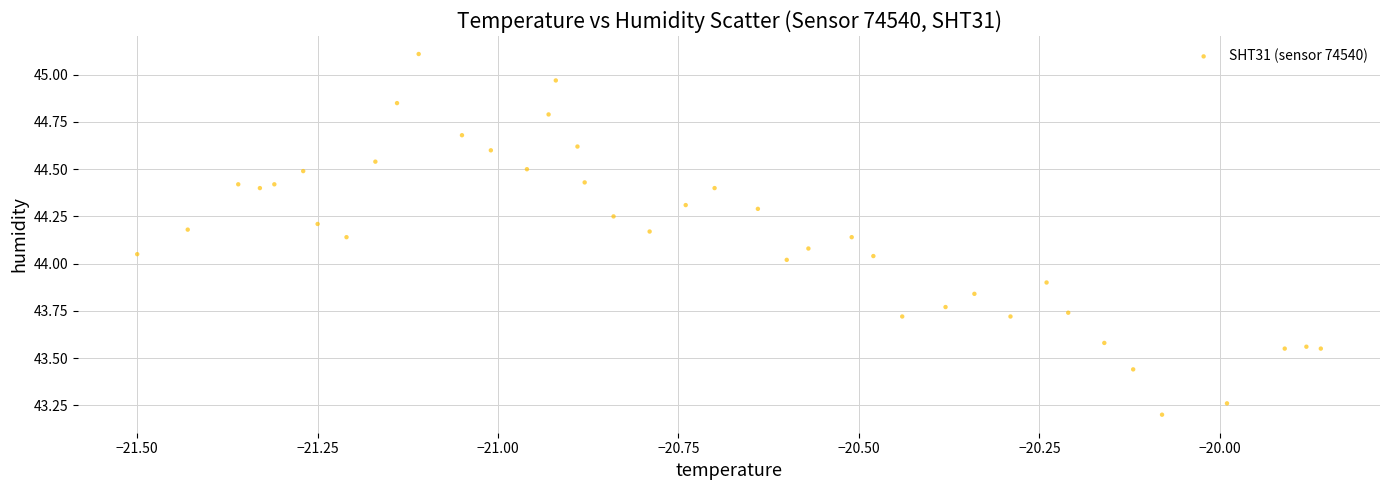

What is the range of Y values (max minus min)?

1.9